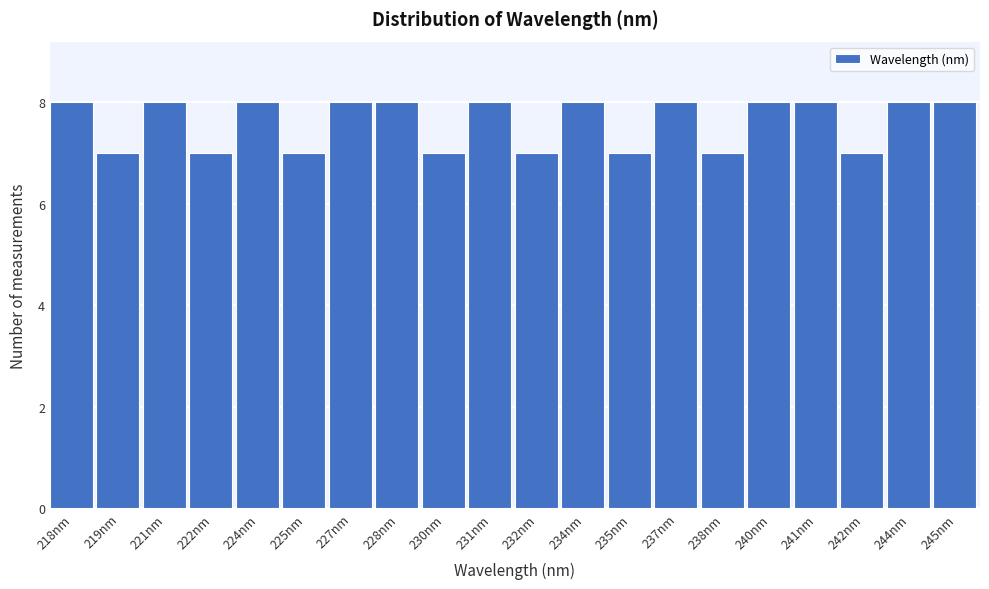

Reading left to right, transcribe all the data shown in this chart.

8	7	8	7	8	7	8	8	7	8	7	8	7	8	7	8	8	7	8	8